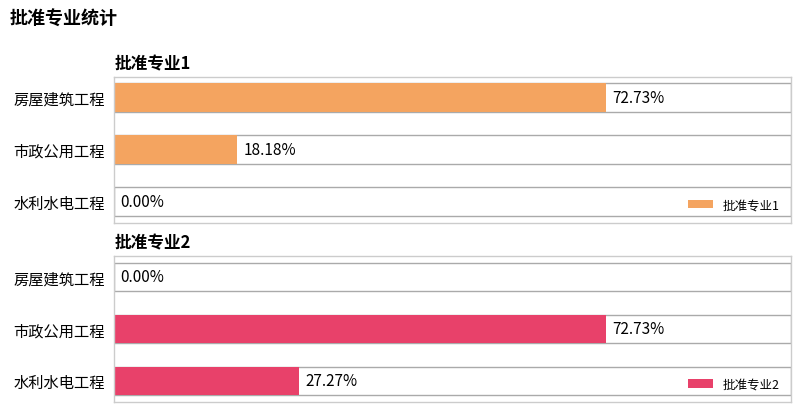

Rank the categories by 批准专业1 value from lowest to highest.

水利水电工程, 市政公用工程, 房屋建筑工程